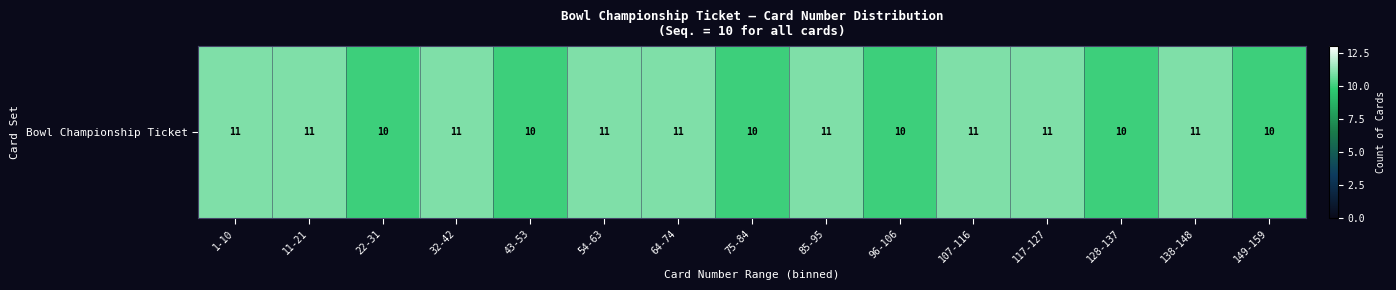

What is the difference between the maximum and second lowest values?

1